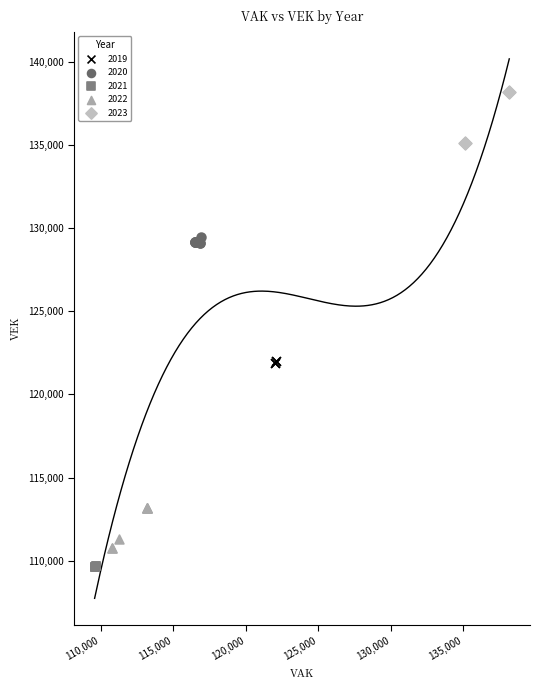

Which series reaches the minimum Y coordinate?

2021